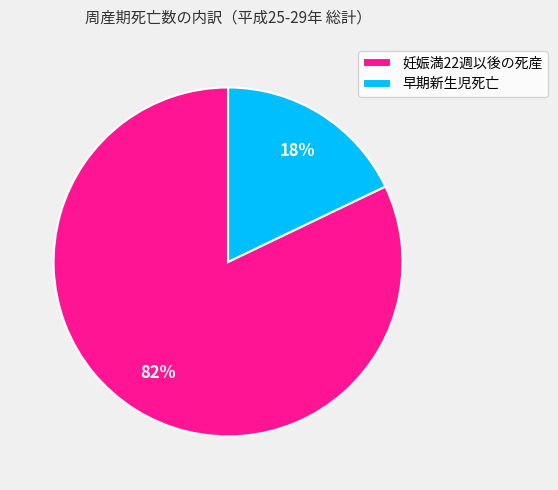

How many slices are in this pie chart?

2